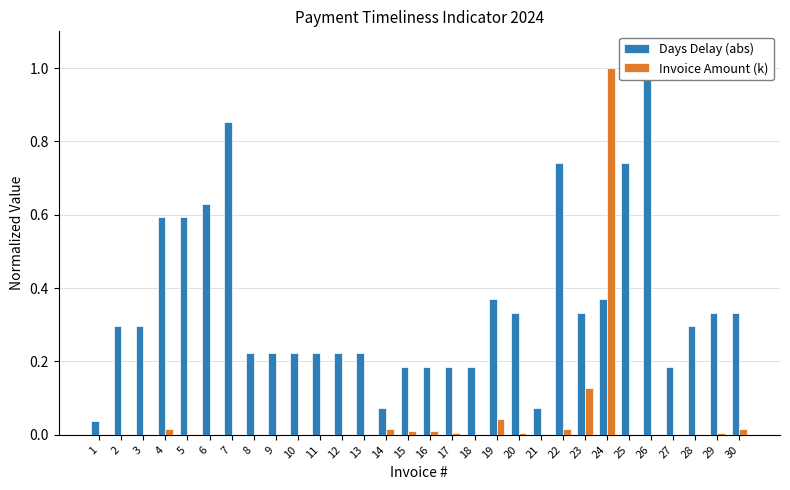

Reading left to right, what are all the values shown in this chart?

Days Delay (abs): 1=0.0	2=0.3	3=0.3	4=0.6	5=0.6	6=0.6	7=0.9	8=0.2	9=0.2	10=0.2	11=0.2	12=0.2	13=0.2	14=0.1	15=0.2	16=0.2	17=0.2	18=0.2	19=0.4	20=0.3	21=0.1	22=0.7	23=0.3	24=0.4	25=0.7	26=1.0	27=0.2	28=0.3	29=0.3	30=0.3
Invoice Amount (k): 1=0.0	2=0.0	3=0.0	4=0.0	5=0.0	6=0.0	7=0.0	8=0.0	9=0.0	10=0.0	11=0.0	12=0.0	13=0.0	14=0.0	15=0.0	16=0.0	17=0.0	18=0.0	19=0.0	20=0.0	21=0.0	22=0.0	23=0.1	24=1.0	25=0.0	26=0.0	27=0.0	28=0.0	29=0.0	30=0.0